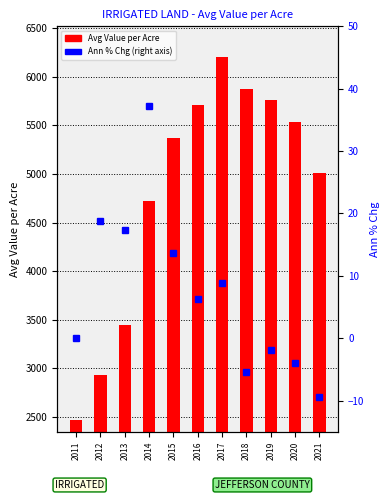

Is it true that Ann % Chg equals 19.3 at 2015?

False